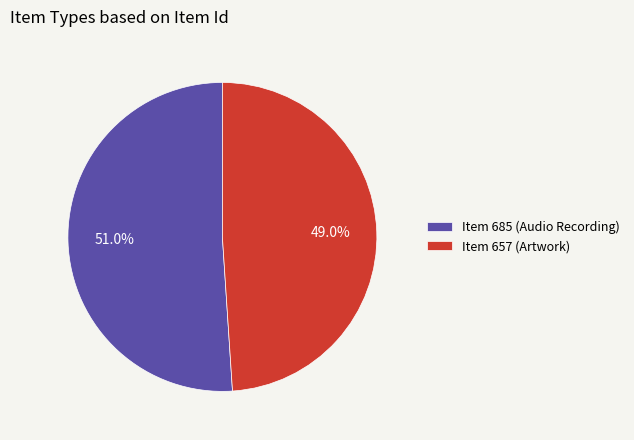

What is the majority slice?

Item 685 (Audio Recording)